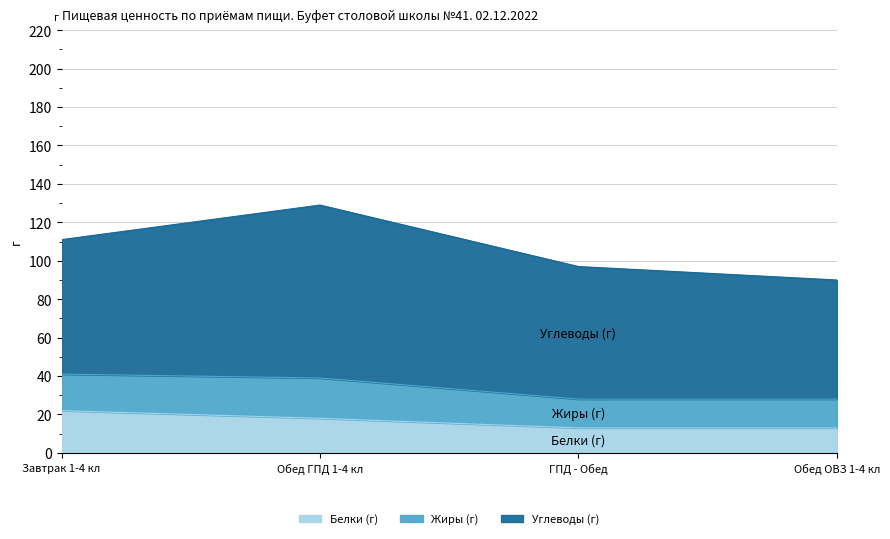

What is the difference between the Углеводы (г) values at Завтрак 1-4 кл and Обед ГПД 1-4 кл?

20